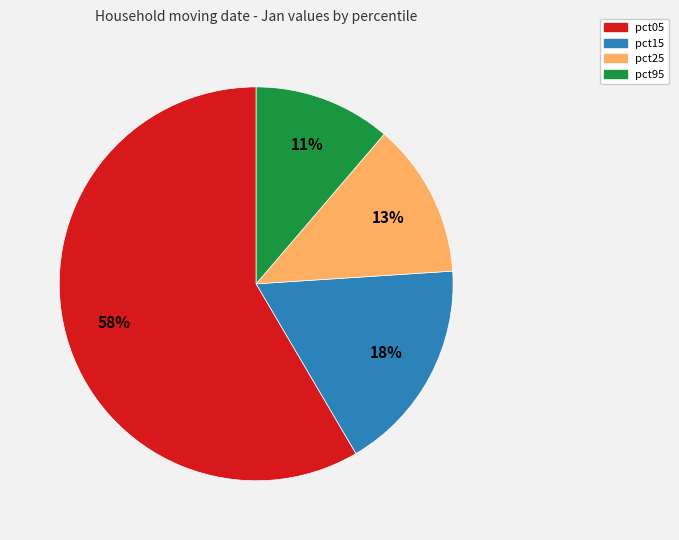

To the nearest percent, what is the average slice percentage?

25%